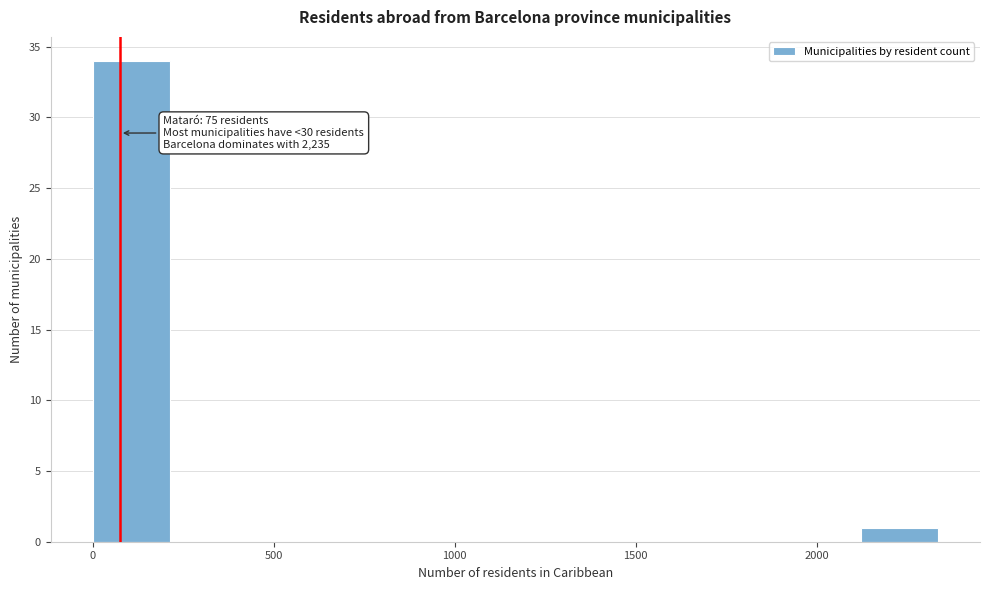

Which range on the x-axis has the tallest bar?

0 to 200